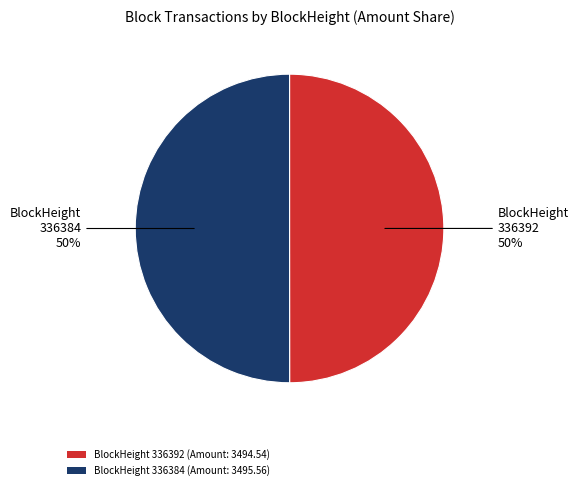

What is the ratio of the value at BlockHeight 336384 (Amount: 3495.56) to the value at BlockHeight 336392 (Amount: 3494.54)?

1.0